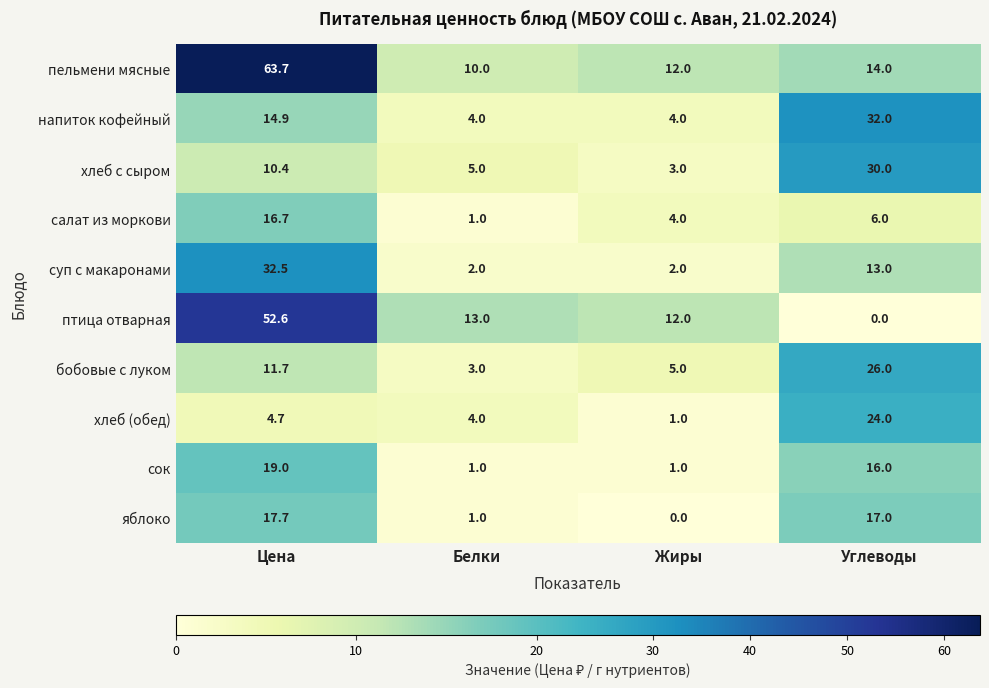

What is the highest value of the суп с макаронами series?

32.5